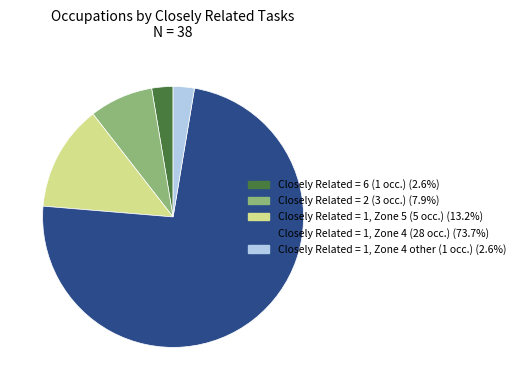

Does Closely Related = 2 (3 occ.) (7.9%) account for over 50% of the chart?

No